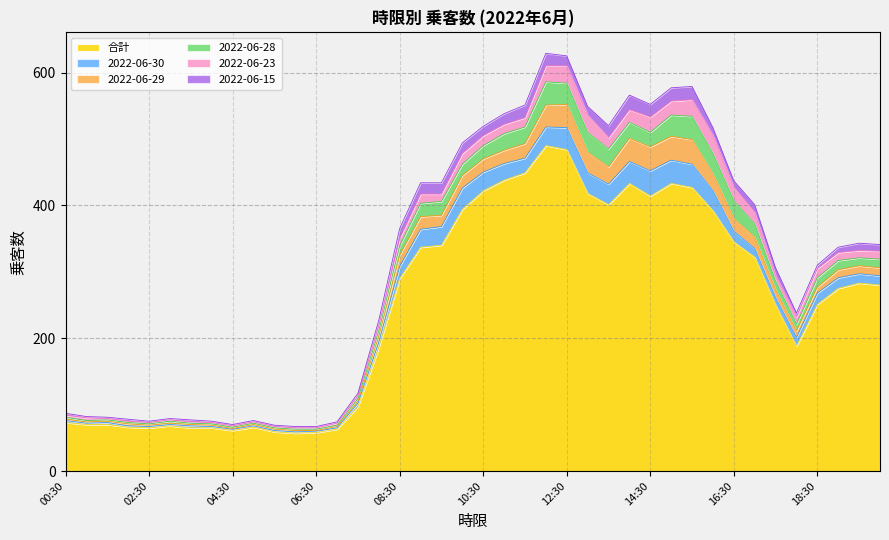

Reading right to left, extract all data points from this chart.

合計: 280	283	275	251	188	250	322	345	392	427	433	414	433	401	418	484	490	449	438	422	394	340	337	290	186	97	63	58	57	59	66	61	65	65	68	65	66	70	70	73
2022-06-30: 14	14	16	17	13	11	13	16	30	35	35	38	33	31	31	33	28	22	25	28	32	28	27	18	8	5	2	2	2	2	2	2	2	3	2	2	2	3	2	3
2022-06-29: 12	12	12	9	10	12	17	19	25	37	36	36	35	26	31	35	33	22	20	20	19	17	19	17	9	3	2	1	2	2	2	1	2	2	2	2	3	2	2	2
2022-06-28: 13	12	14	14	10	13	20	27	31	35	32	22	24	27	30	32	35	25	25	20	17	21	20	14	8	4	2	2	2	2	2	2	2	2	3	2	2	2	2	3
2022-06-23: 12	11	12	14	11	8	17	20	27	25	21	23	19	17	26	26	24	14	14	15	16	11	14	11	8	4	3	2	2	2	2	2	2	2	2	2	2	2	4	3
2022-06-15: 10	11	8	5	6	12	12	10	12	20	20	19	22	18	13	15	19	19	16	14	16	17	17	15	8	4	2	2	2	2	2	2	2	3	2	2	3	2	2	3